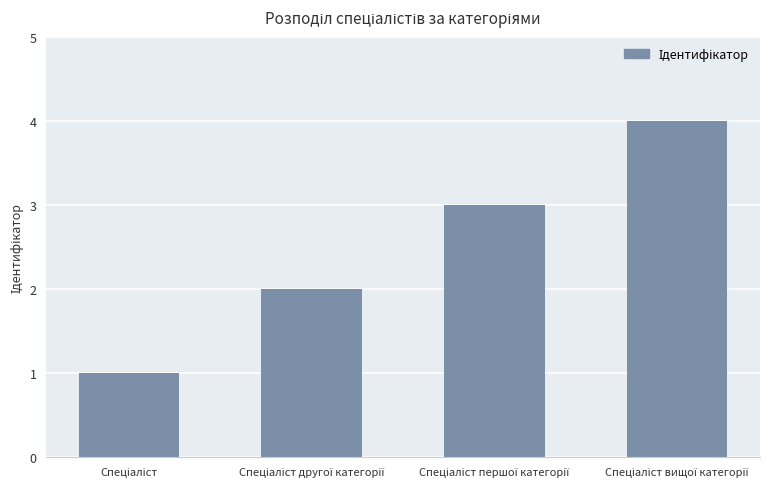

What is the sum of all values?

10